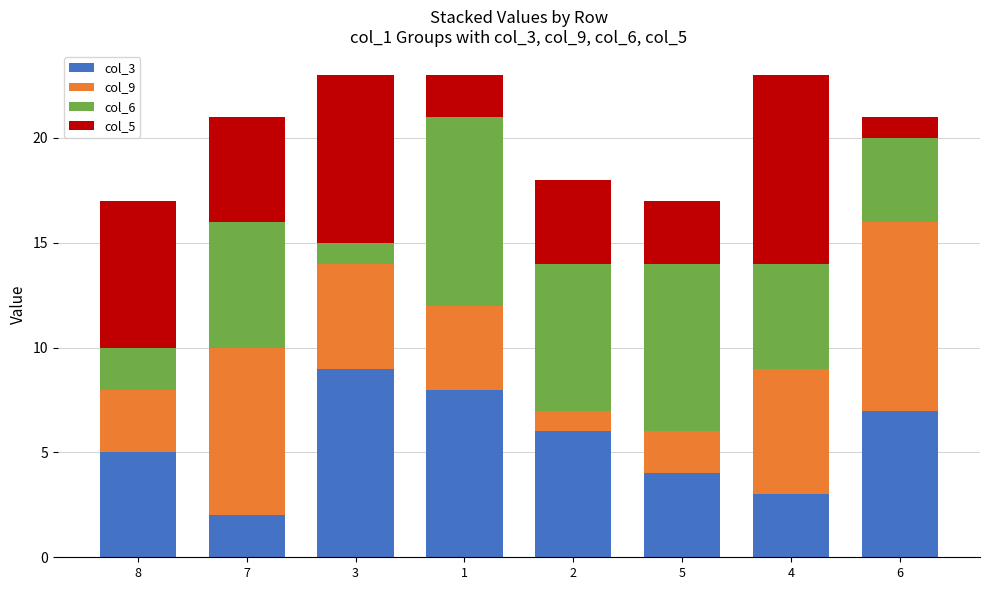

The col_3 series shows 1 at 4. True or false?

False